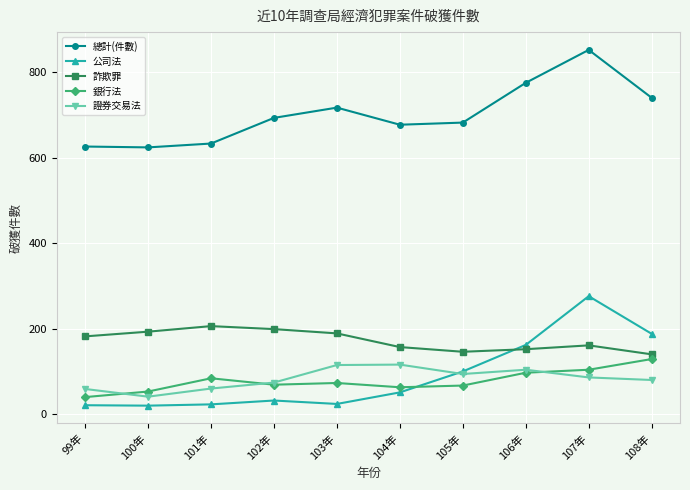

At which category does the chart reach its peak across all series?

107年